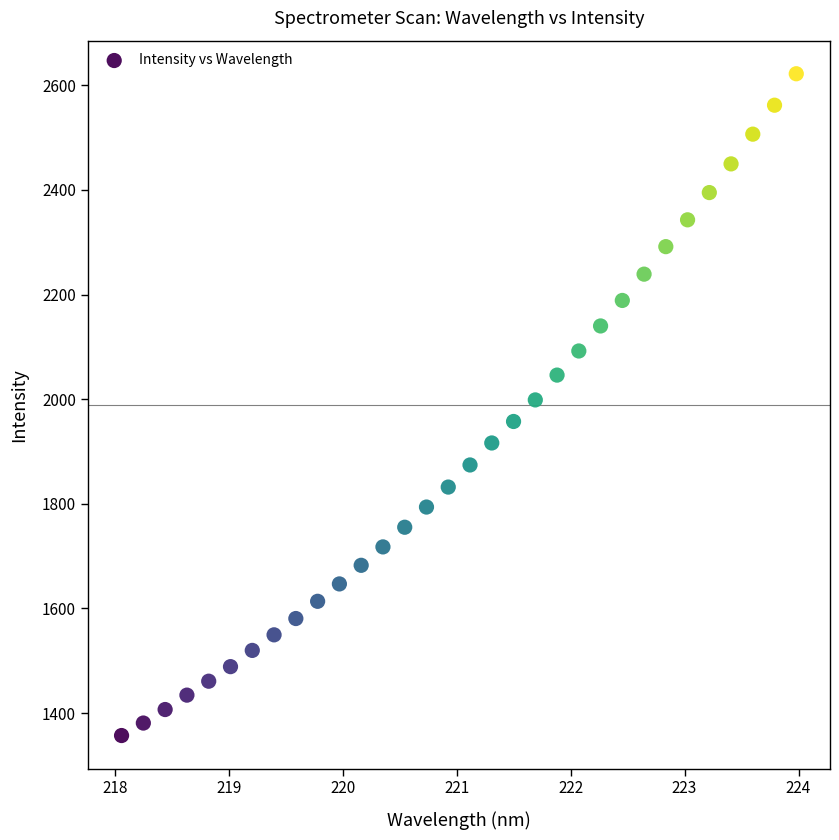

What is the range of X values (max minus min)?

5.9